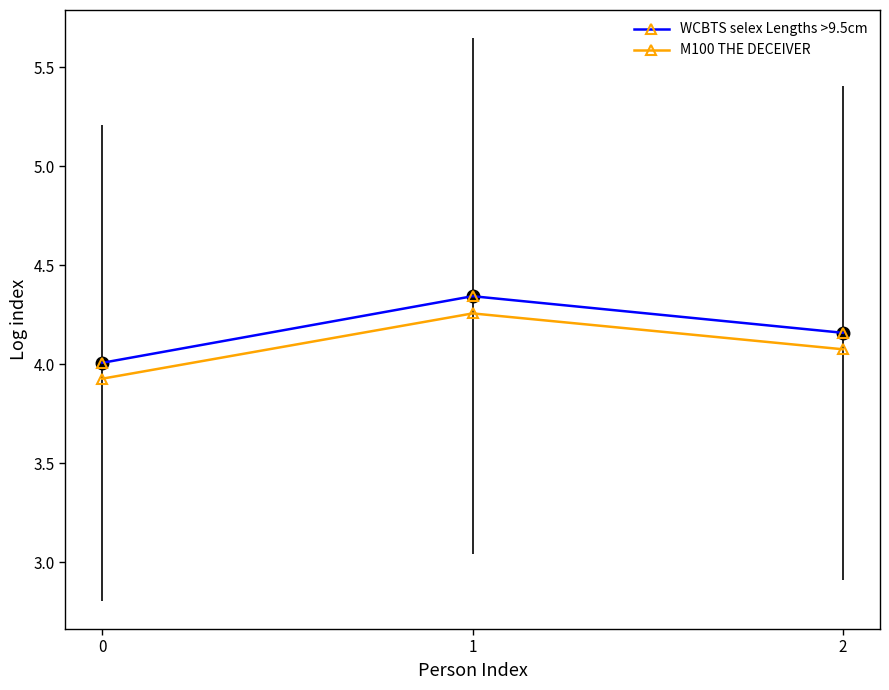

What is the value of the M100 THE DECEIVER point at the 3rd from the left?

4.1